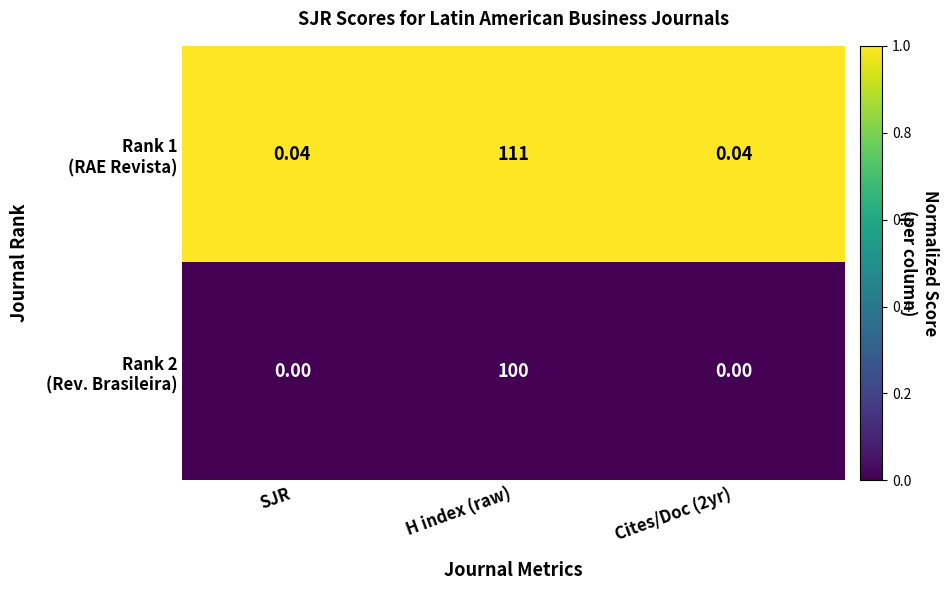

Which label corresponds to the largest value in the chart?

H index (raw)